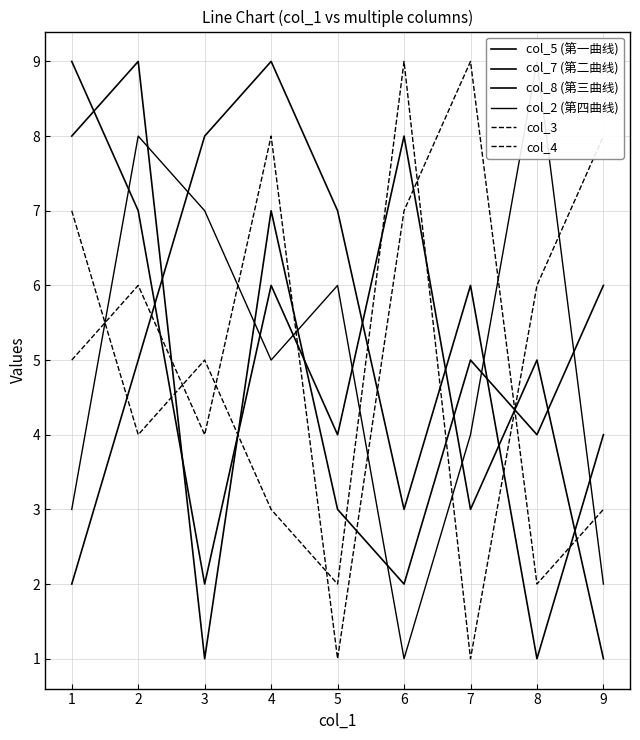

Reading left to right, extract all data points from this chart.

col_5 (第一曲线): 8	9	1	7	3	2	5	4	6
col_7 (第二曲线): 2	5	8	9	7	3	6	1	4
col_8 (第三曲线): 9	7	2	6	4	8	3	5	1
col_2 (第四曲线): 3	8	7	5	6	1	4	9	2
col_3: 5	6	4	8	1	7	9	2	3
col_4: 7	4	5	3	2	9	1	6	8